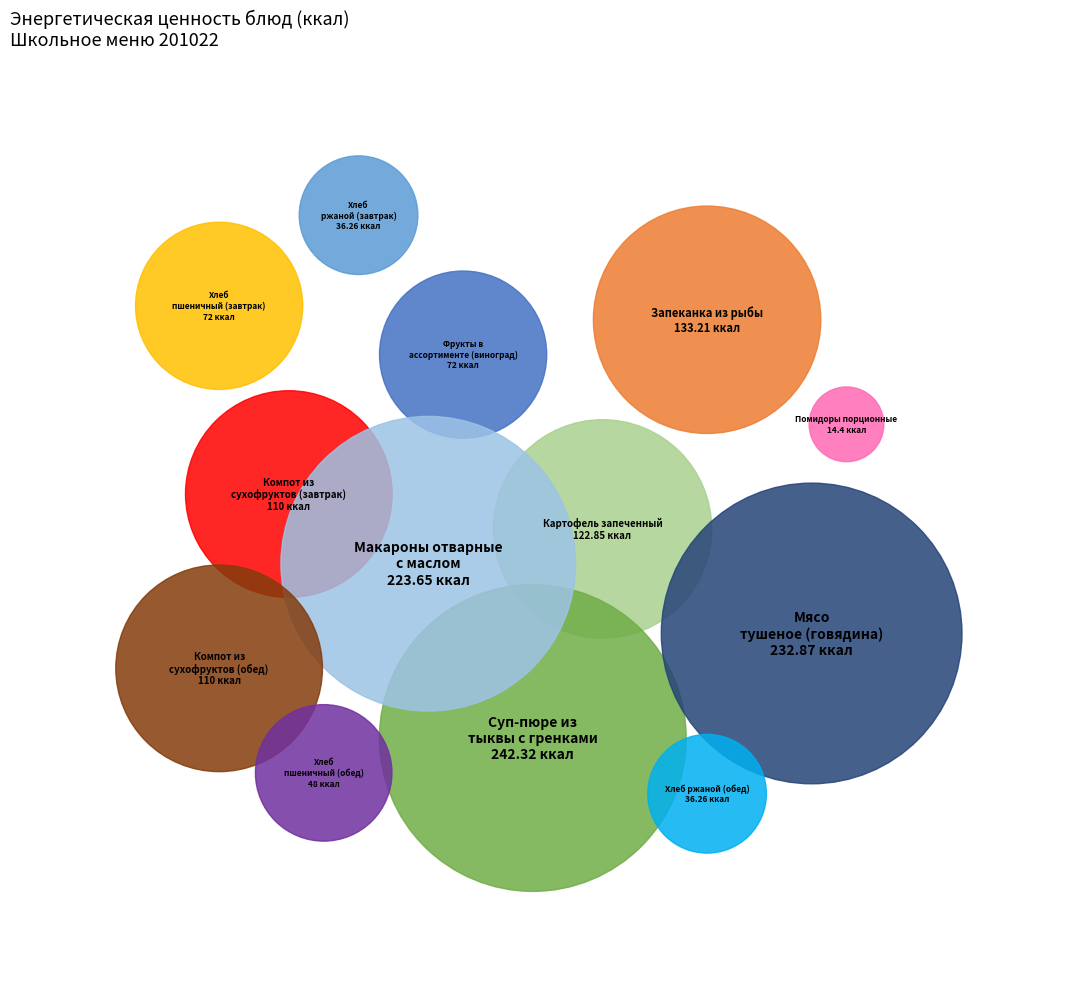

Combined, do Компот из сухофруктов (обед) and Хлеб ржаной (обед) account for over 50%?

No